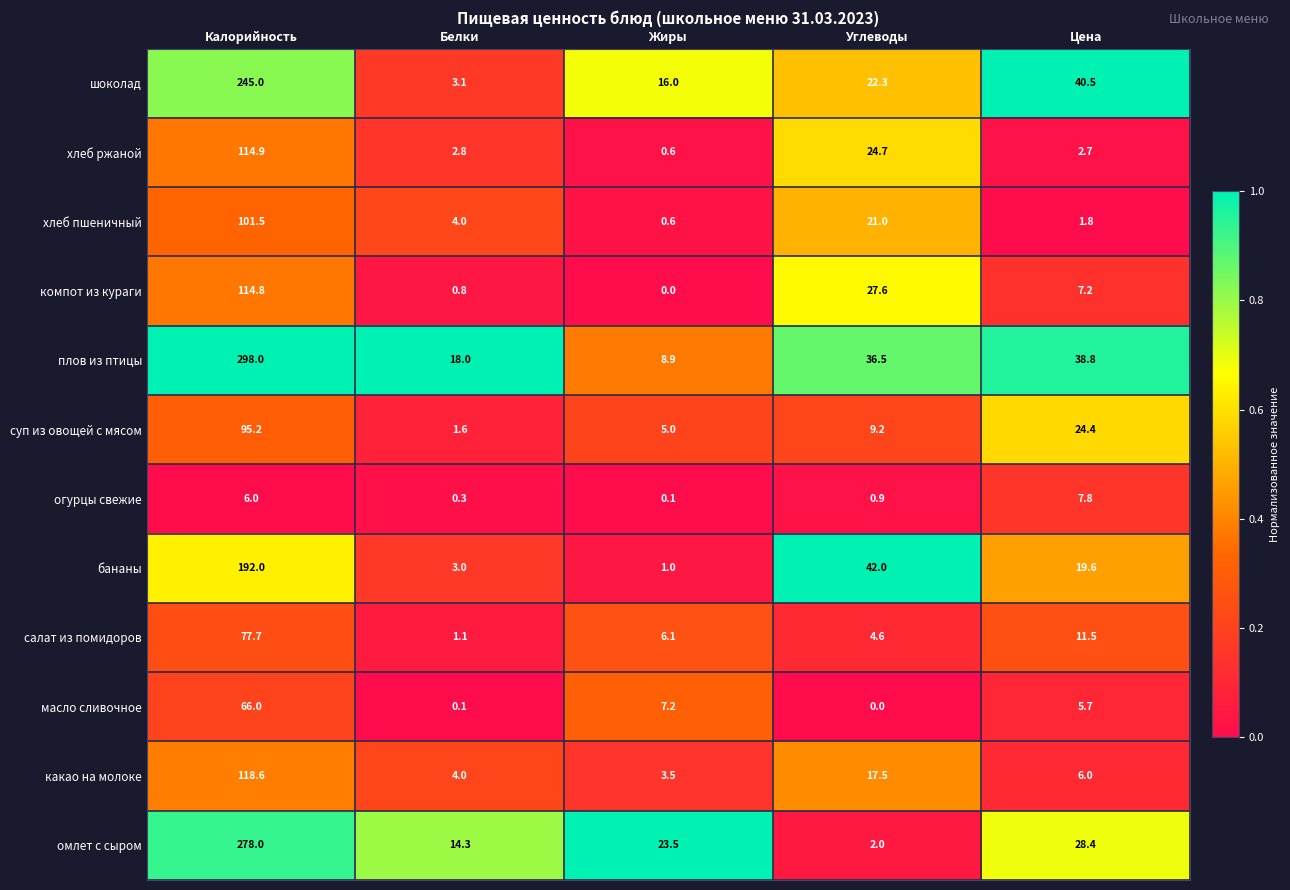

What is the average value of the огурцы свежие series?

3.0